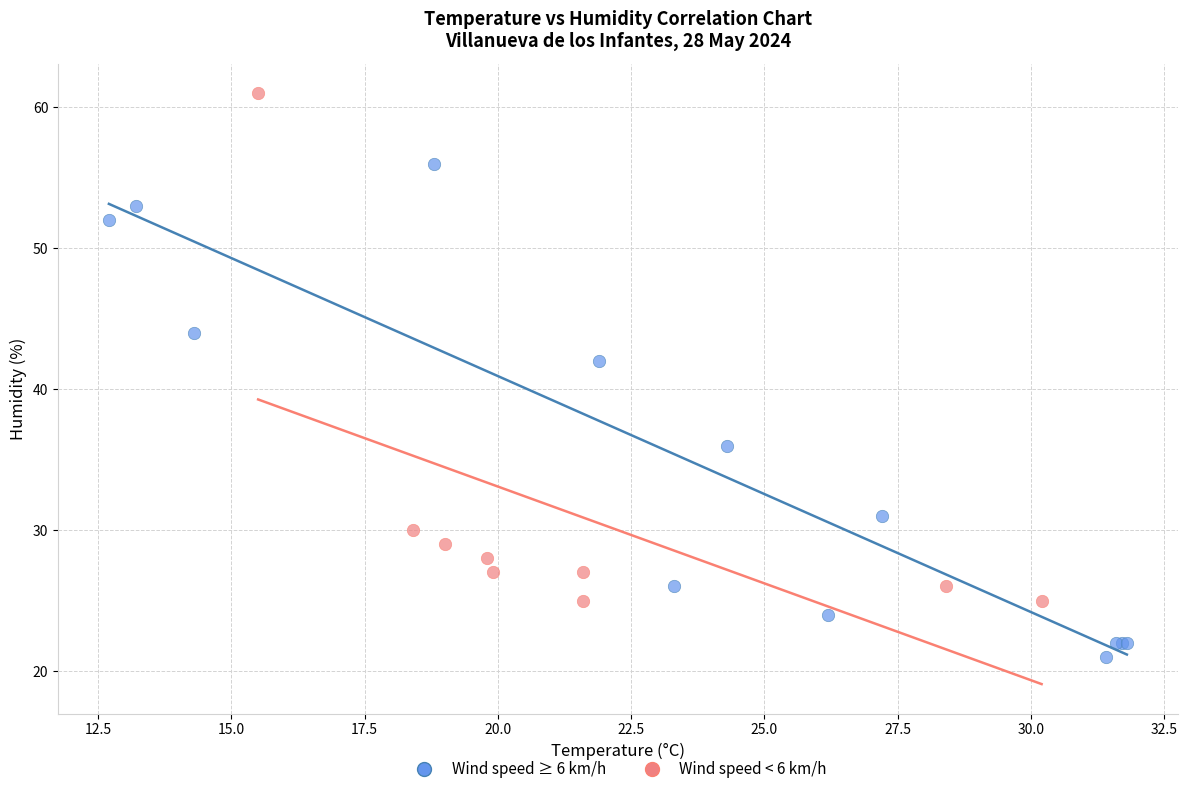

Which series contains the lowest Y value?

Wind speed ≥ 6 km/h